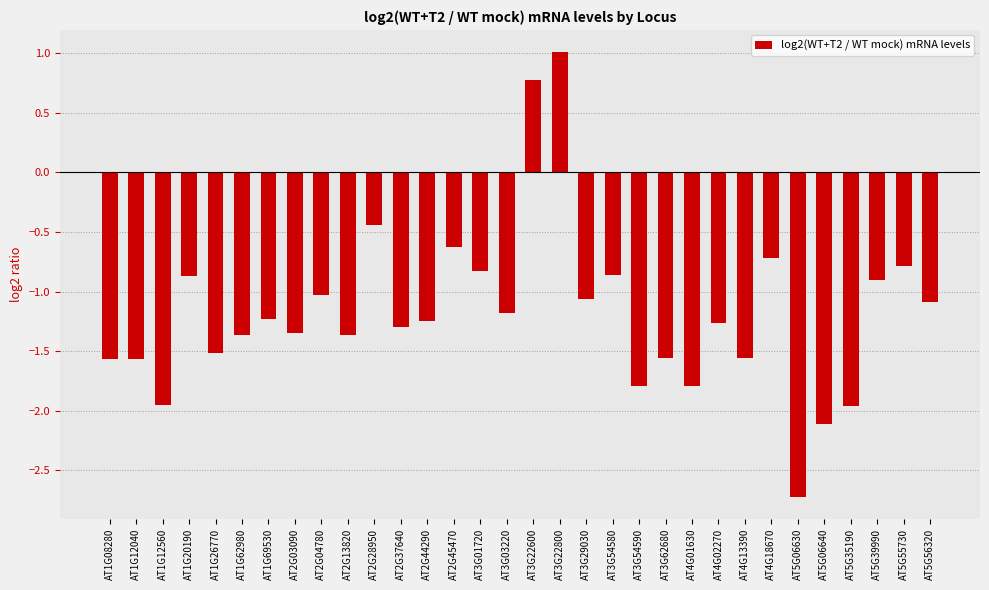

Which category has the lowest value across all series?

AT5G06630